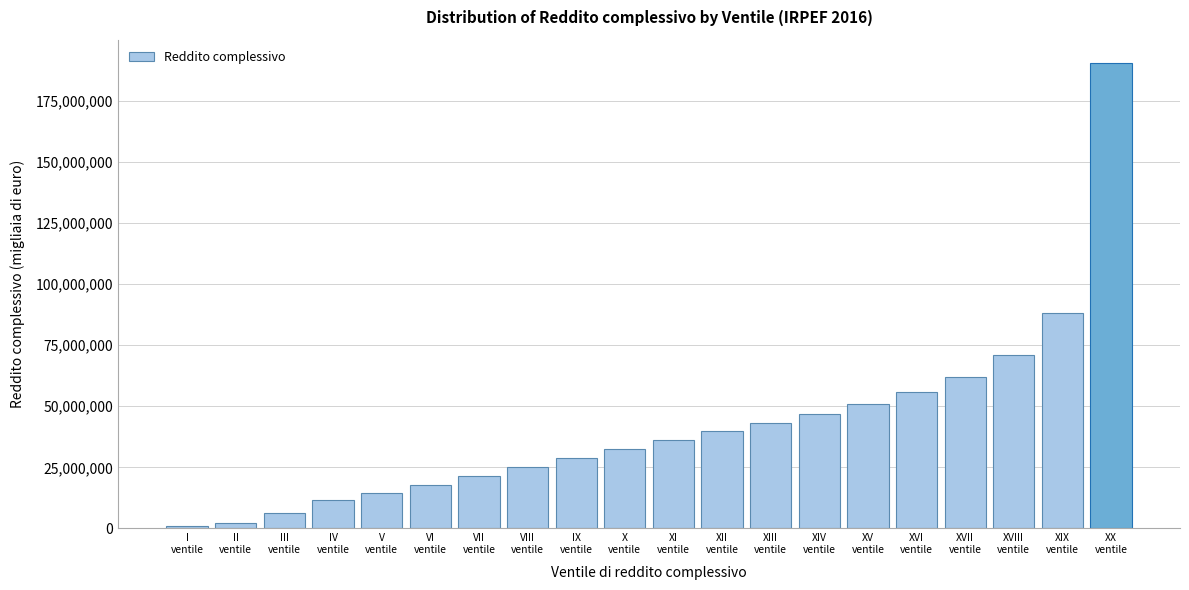

Reading left to right, extract all data points from this chart.

984897	2242449	6388770	11721839	14298724	17828248	21466305	25036918	28853206	32575938	36249554	39739163	42998099	46670501	50863270	55845504	62055524	70891742	88200230	190446028